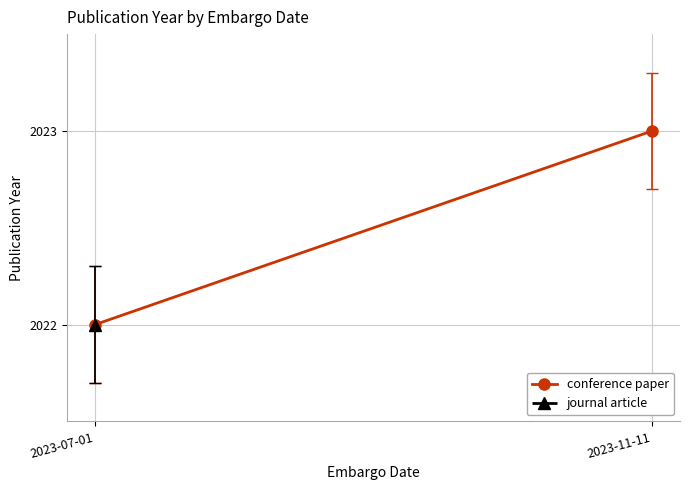

How many lines are shown in the chart?

1